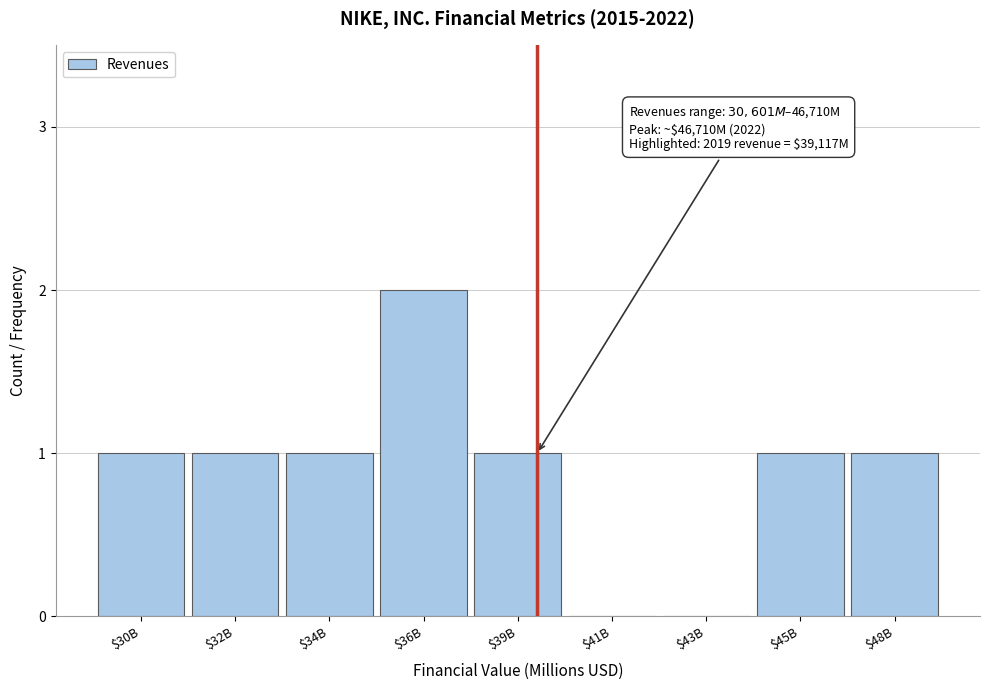

True or false: the data shows 1 at $34B.

True